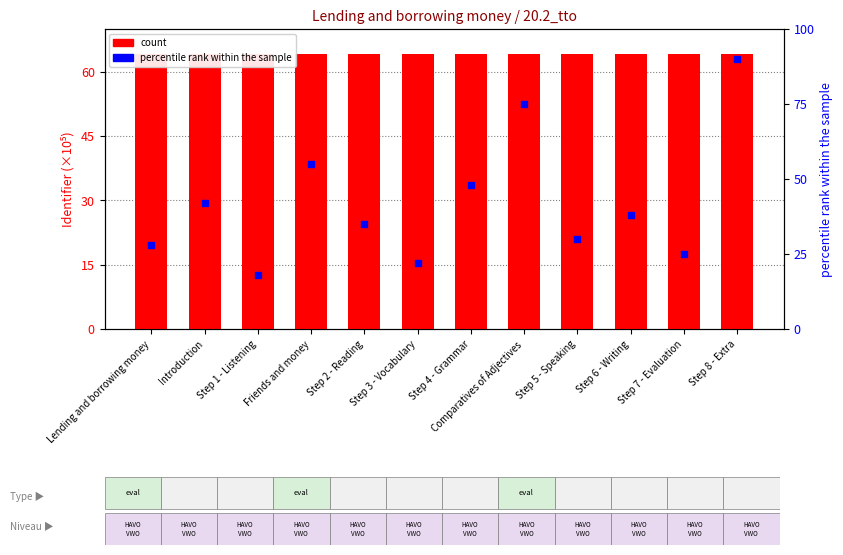

At how many categories does at least one series exceed 80?

1